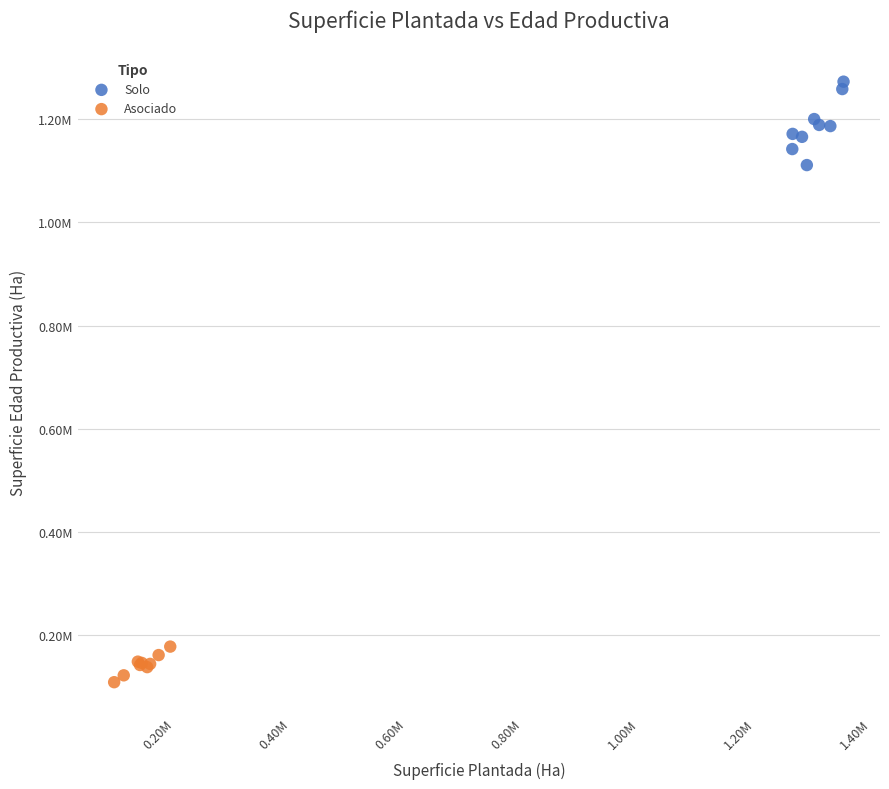

What are all the series names shown in the legend?

Solo, Asociado